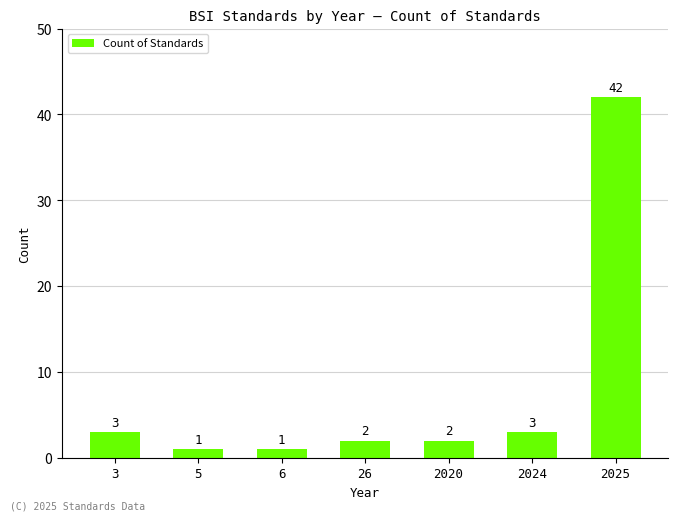

Reading left to right, list all the values displayed in this chart.

3=3	5=1	6=1	26=2	2020=2	2024=3	2025=42